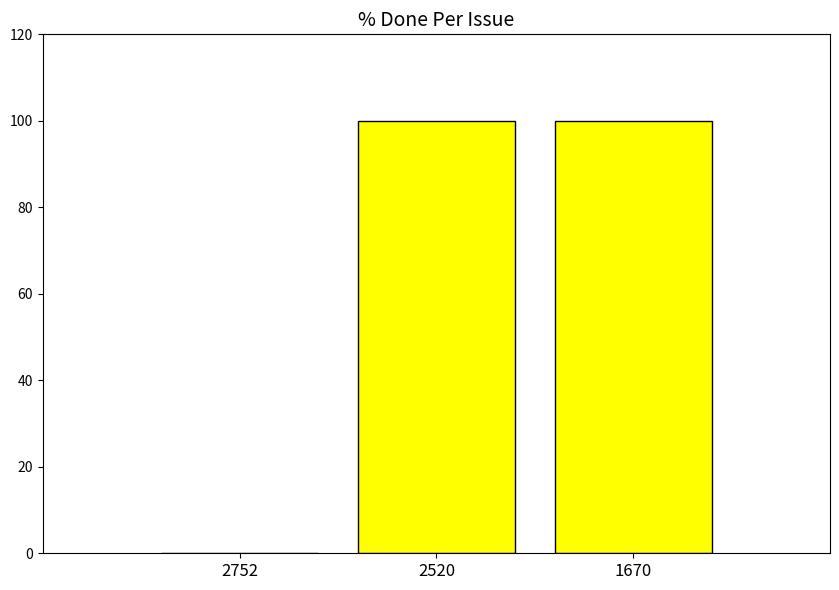

What is the maximum value shown in the chart?

100